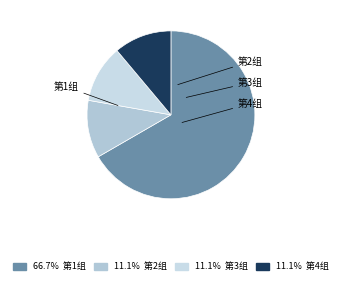

Combined, what portion of the pie is 第1组 and 第2组?

77.8%